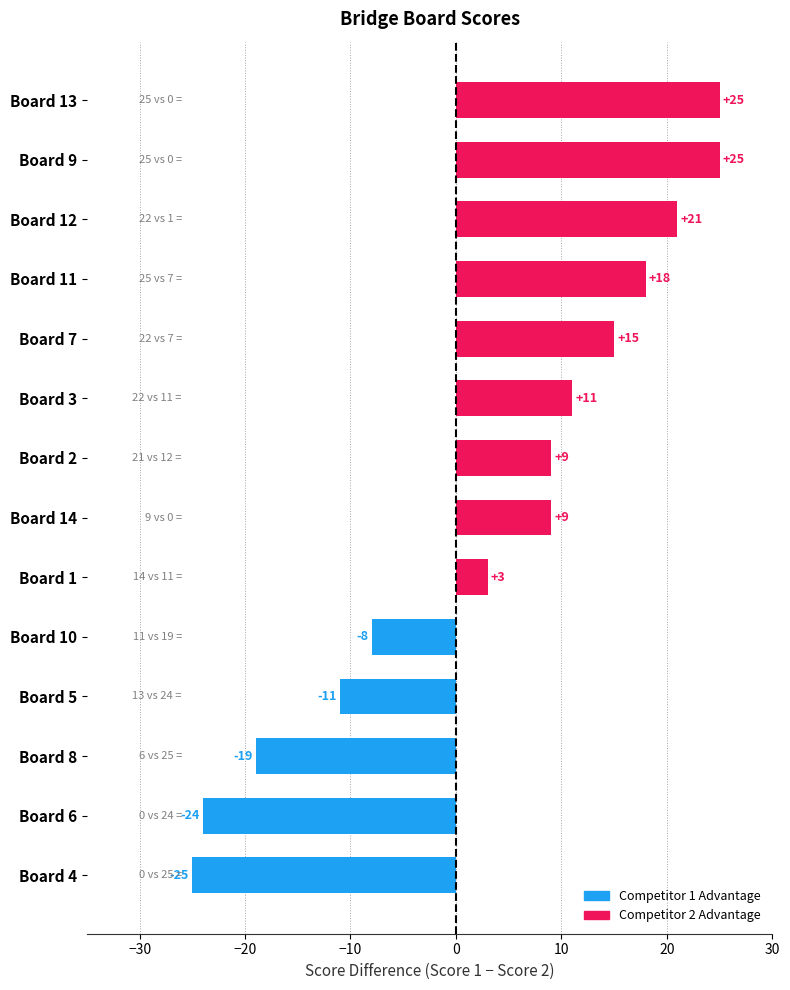

Which has a higher value, Board 3 or Board 11?

Board 11